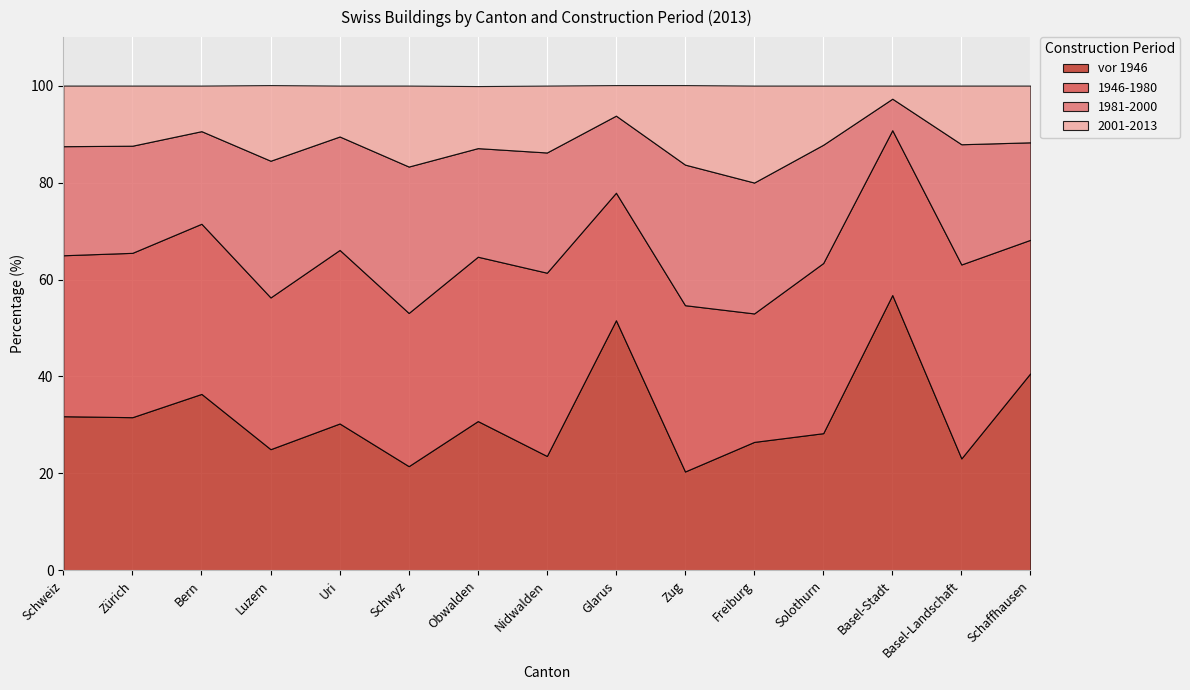

Which has a higher value, Schweiz or Bern?

Bern